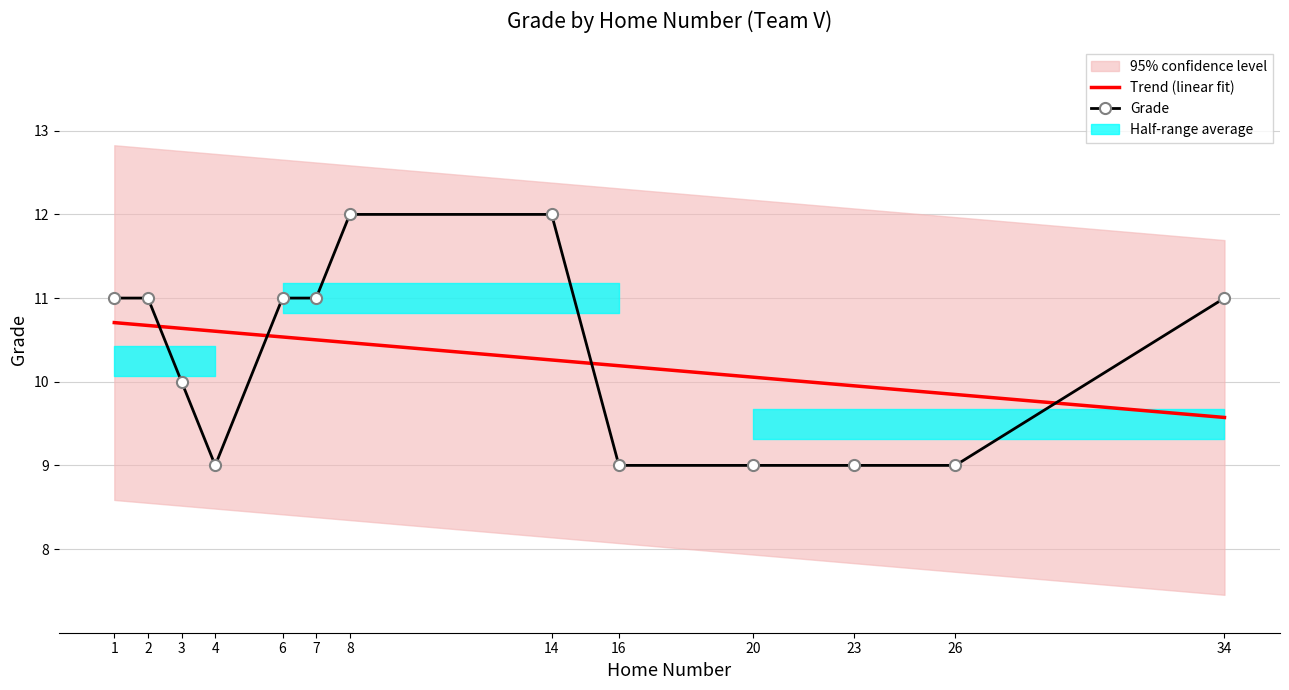

What is the total value across all series at 4?

19.6